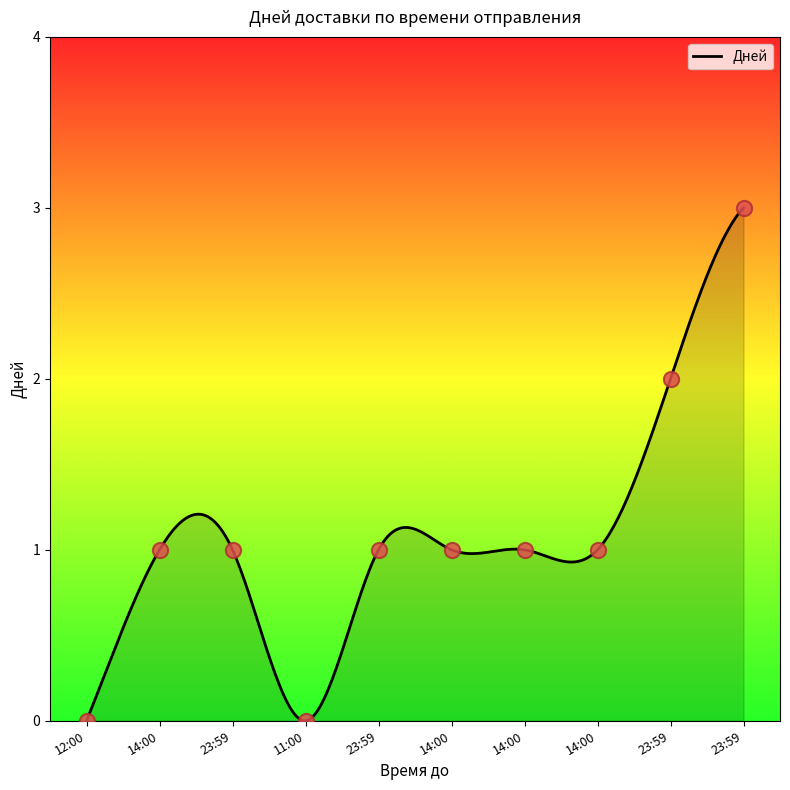

Which has a higher value, 14:00 or 14:00?

14:00